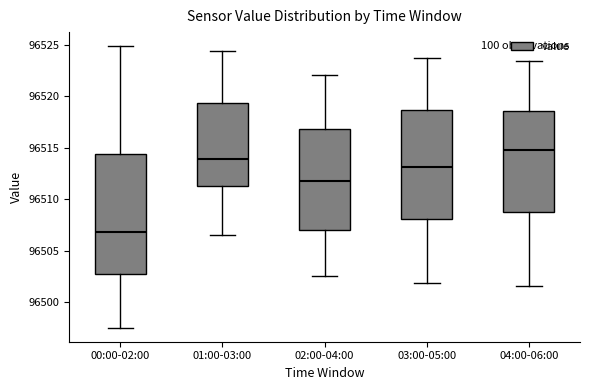

Reading left to right, transcribe this box plot: for each box, give where its median line is, the range the box spans, and where its two whiskers end, as read against the y-axis. The values are not printed on the chart, so give them approximately, as read against the axis.

00:00-02:00: median 96507.0, box 96502.5 to 96514.5, whiskers 96497.5 to 96525.0
01:00-03:00: median 96514.0, box 96511.5 to 96519.5, whiskers 96506.5 to 96524.5
02:00-04:00: median 96512.0, box 96507.0 to 96517.0, whiskers 96502.5 to 96522.0
03:00-05:00: median 96513.0, box 96508.0 to 96518.5, whiskers 96502.0 to 96523.5
04:00-06:00: median 96515.0, box 96509.0 to 96518.5, whiskers 96501.5 to 96523.5